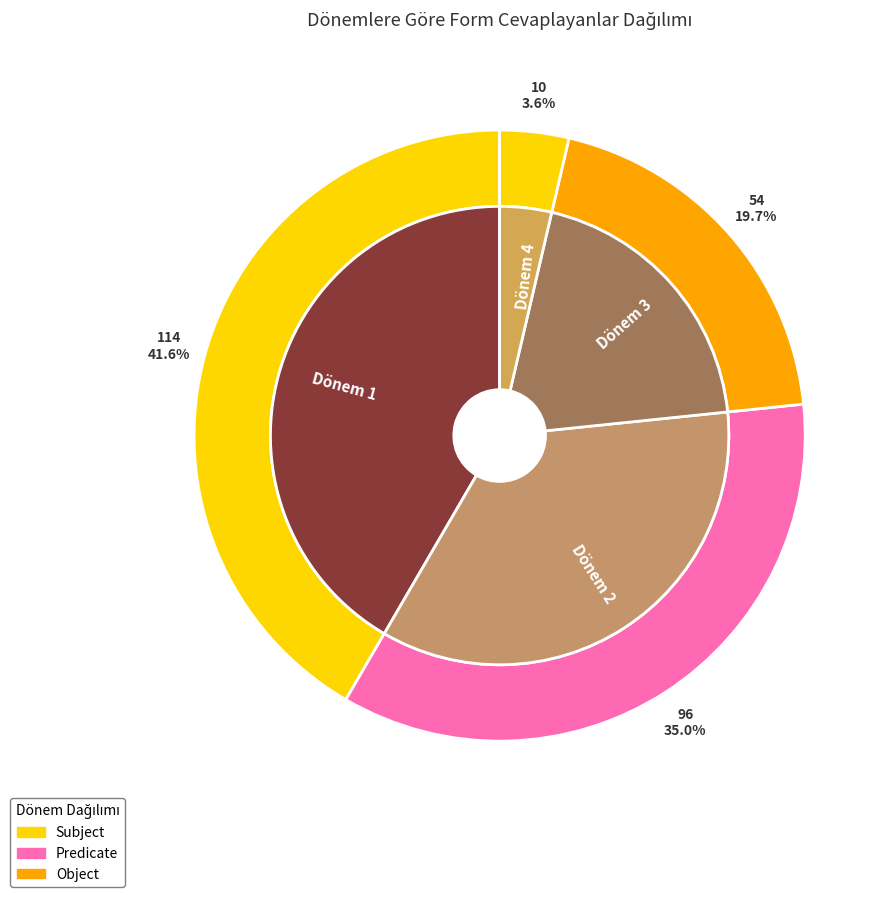

Count the number of slices in the pie.

4